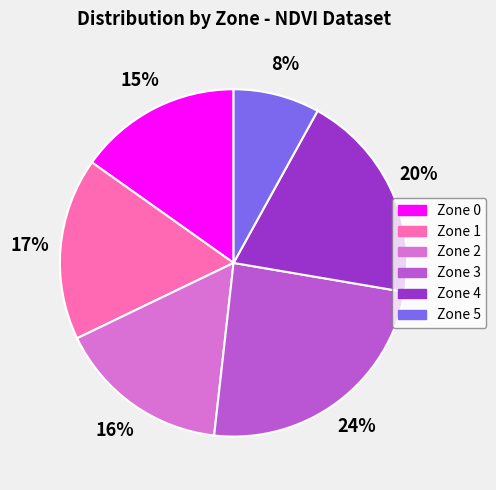

The Zone 4 slice represents 6% of the pie. True or false?

False